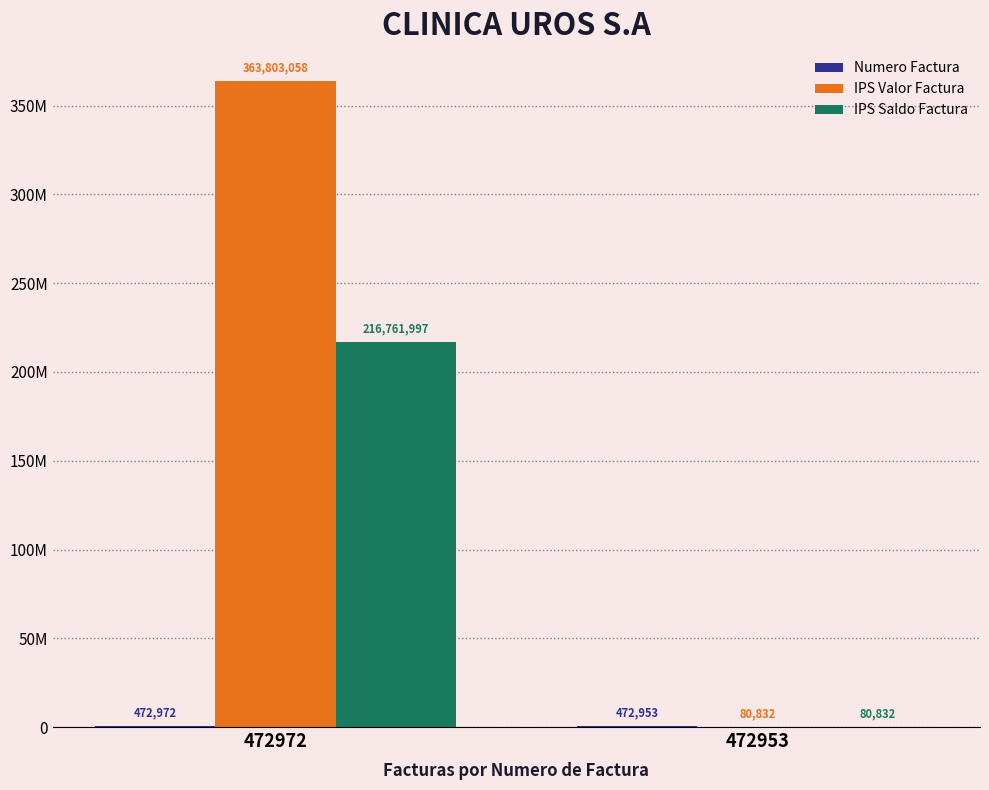

Which series has the largest range (max minus min)?

IPS Valor Factura